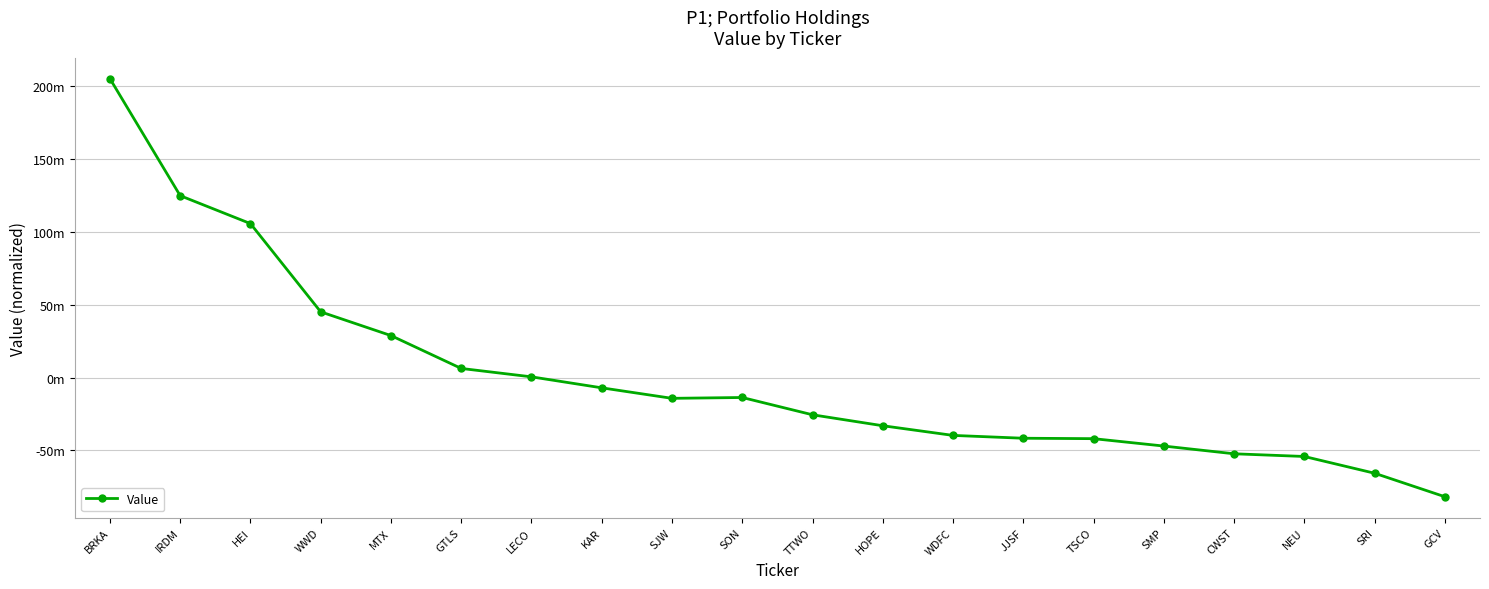

Is this an area chart (filled region under the line)?

No